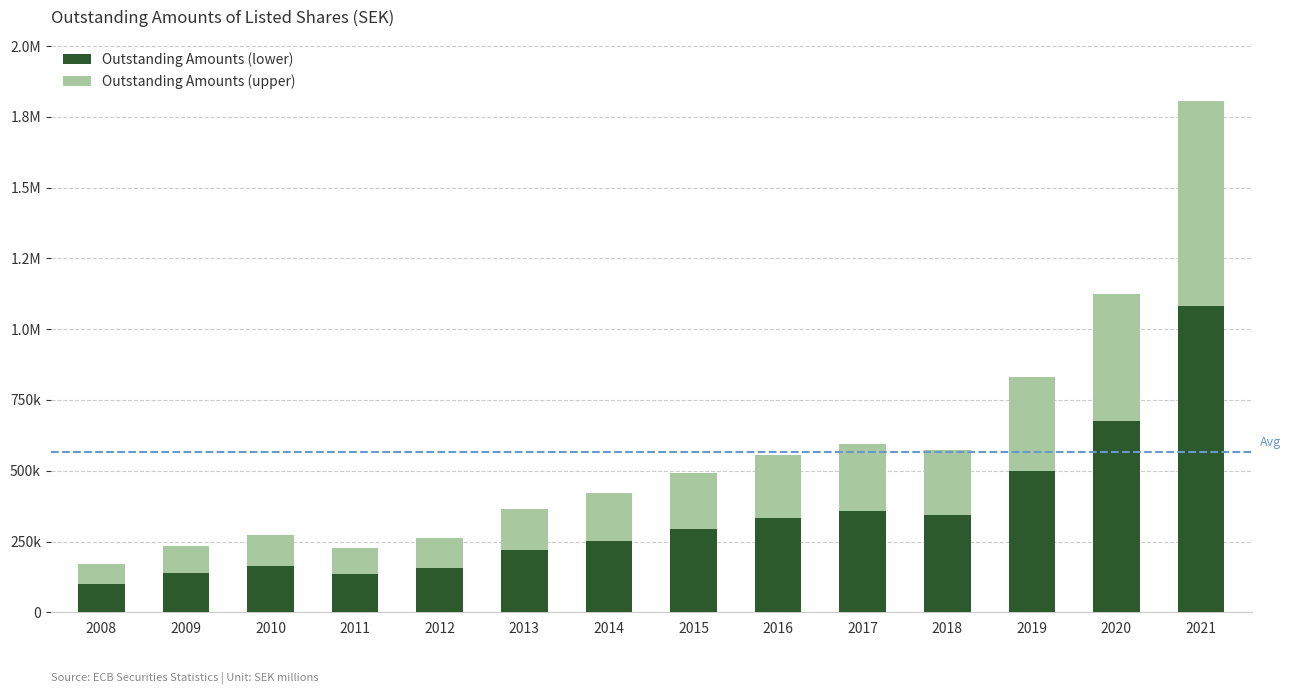

Rank the categories by Outstanding Amounts (lower) value from lowest to highest.

2008, 2011, 2009, 2012, 2010, 2013, 2014, 2015, 2016, 2018, 2017, 2019, 2020, 2021